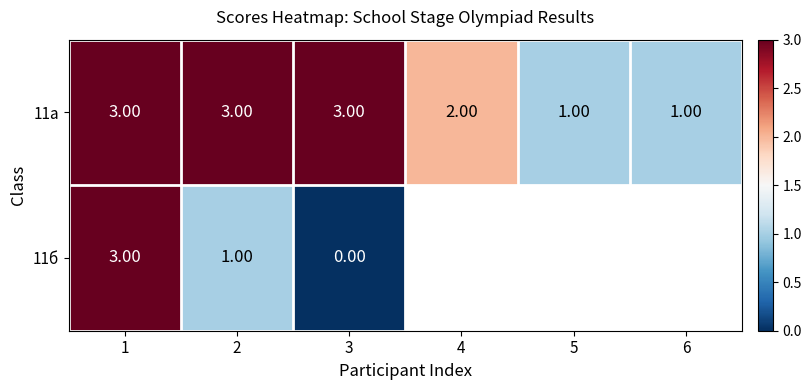

Is the value of 11б at 1 greater than the value of 11а at 4?

Yes